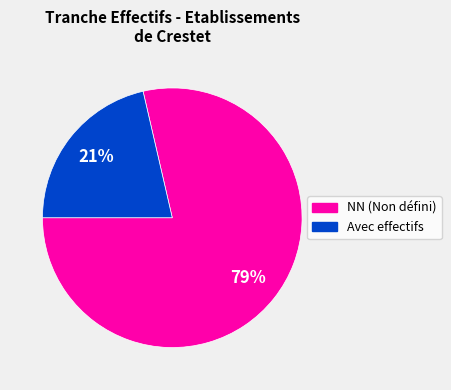

To the nearest percent, what is the average slice percentage?

50%